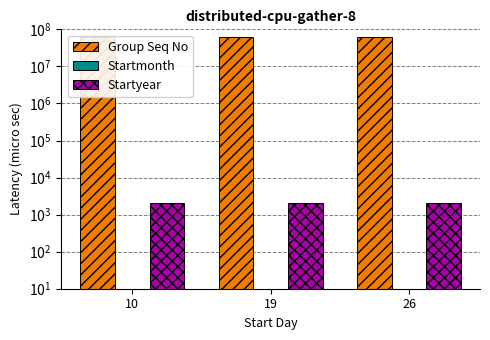

Which has a higher value, 10 or 26?

10